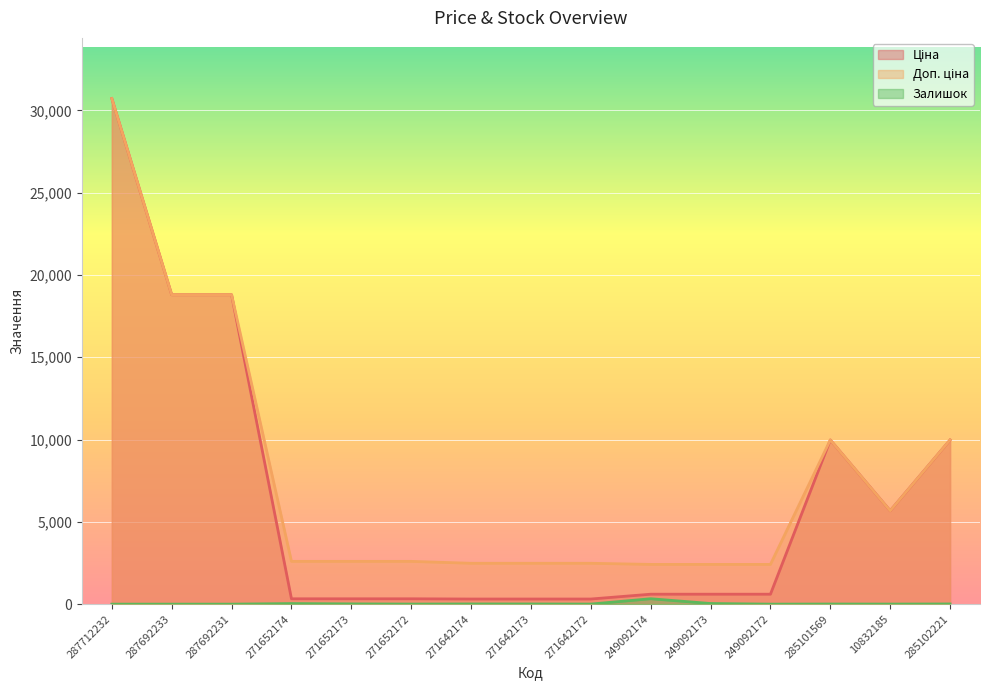

Rank the series at 285101569 from lowest to highest value.

Залишок, Ціна, Доп. ціна